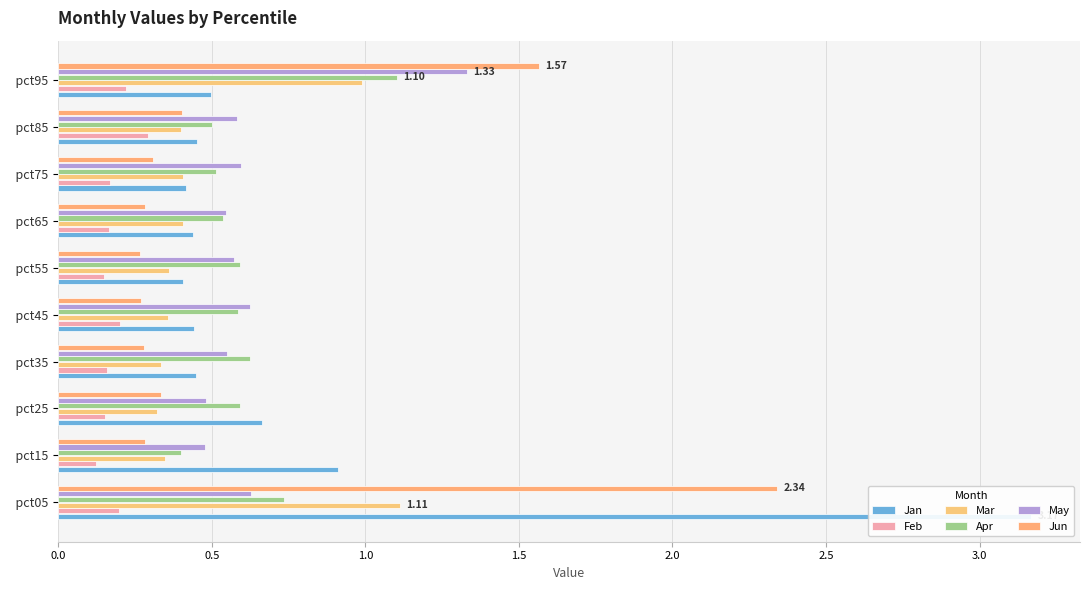

What is the sum of all Jan values?

7.9